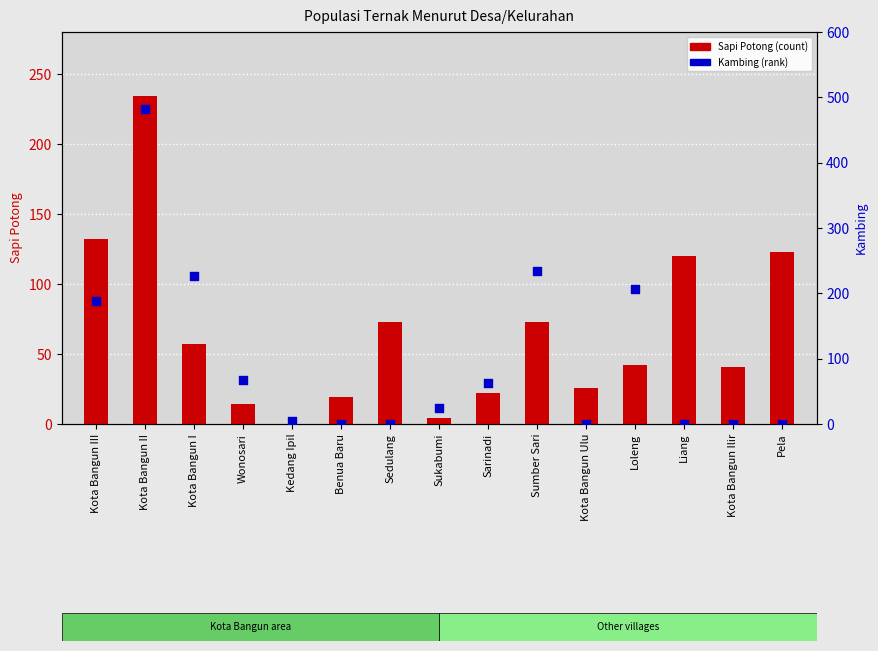

Which series has the largest total across all categories?

Kambing (rank)